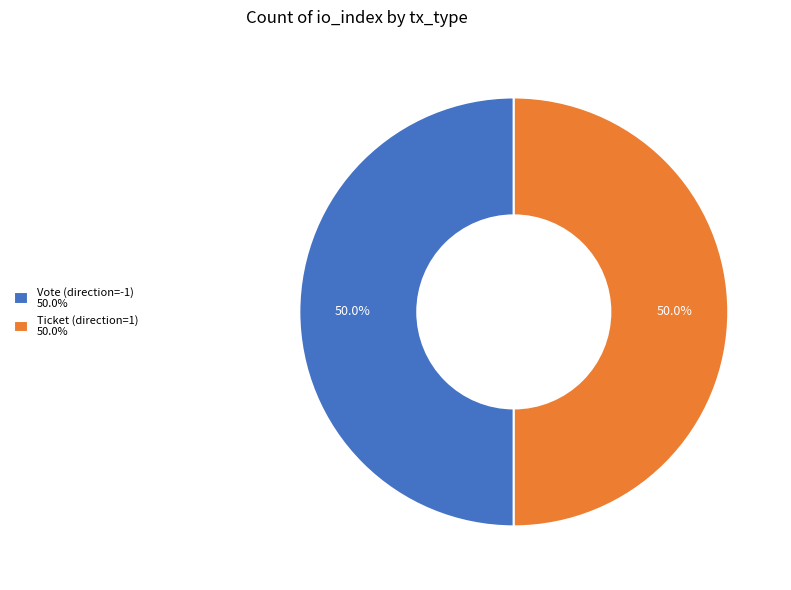

What percentage is the Vote (direction=-1) slice, to the nearest percent?

50%